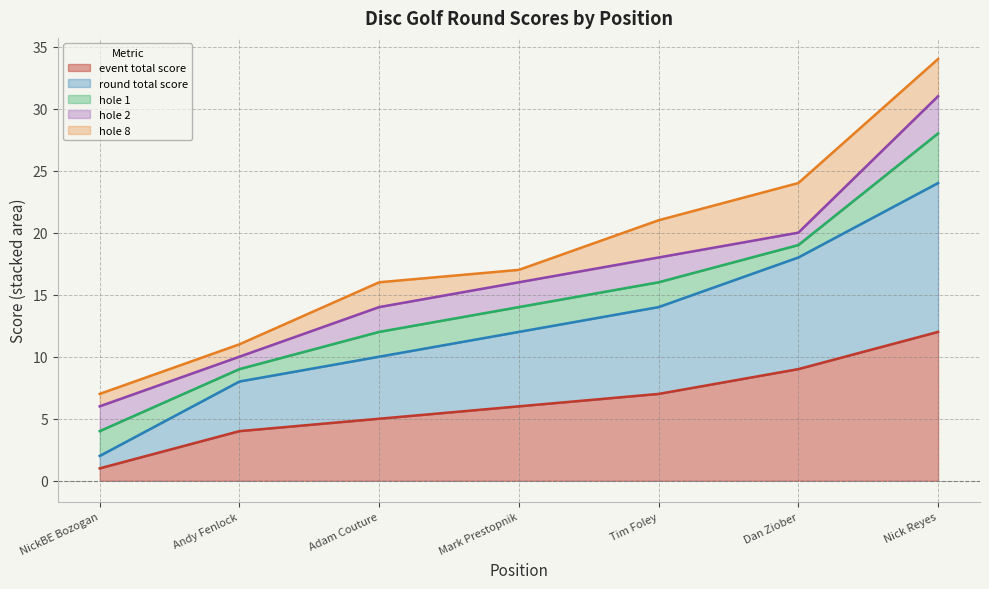

How many intersections are there between hole_8 and hole_2?

1